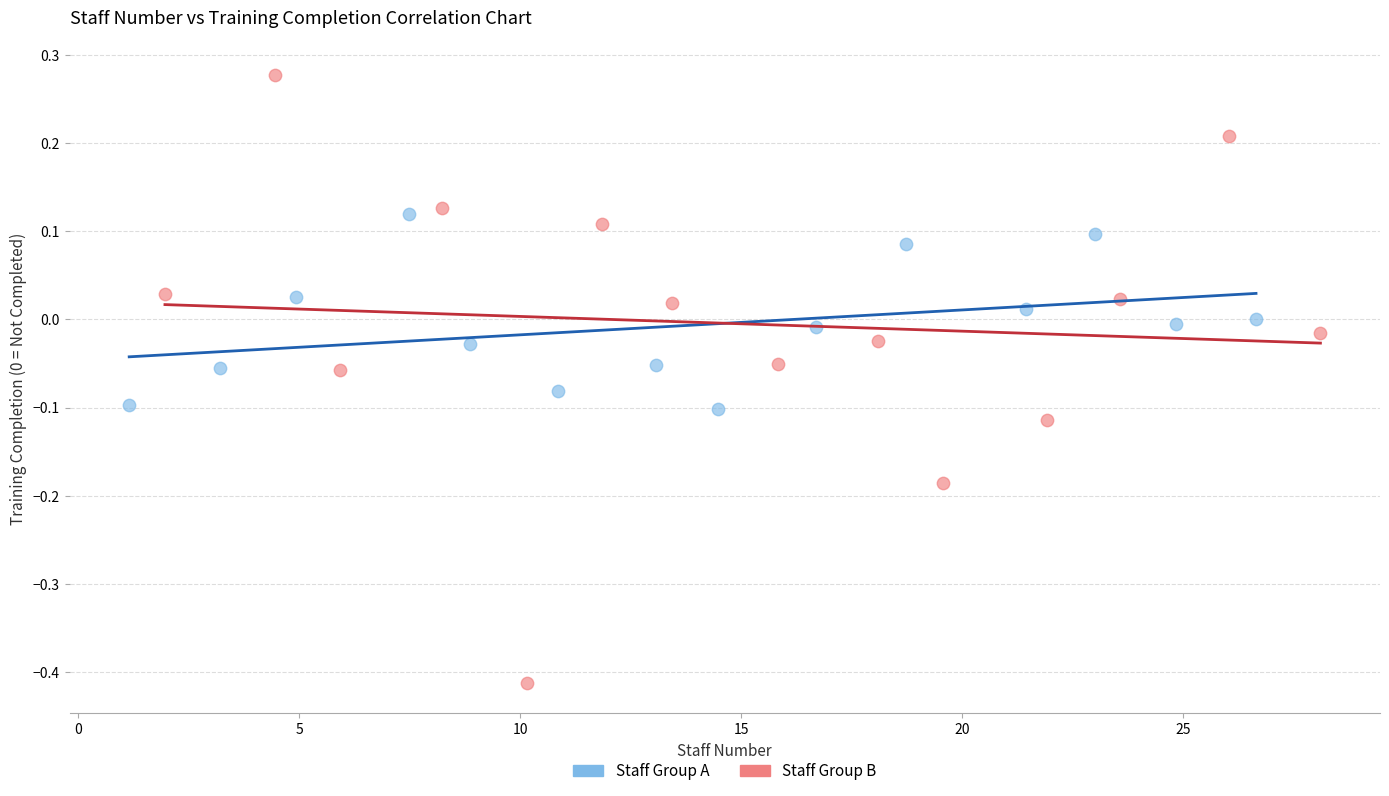

Which series reaches the maximum Y coordinate?

Staff Group B